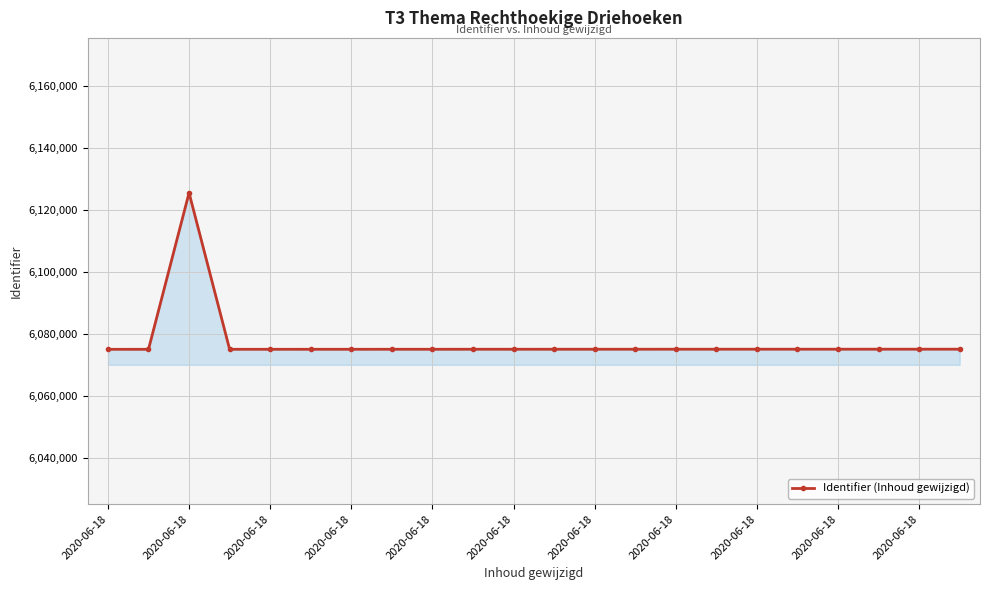

What is the minimum value shown in the chart?

6075027